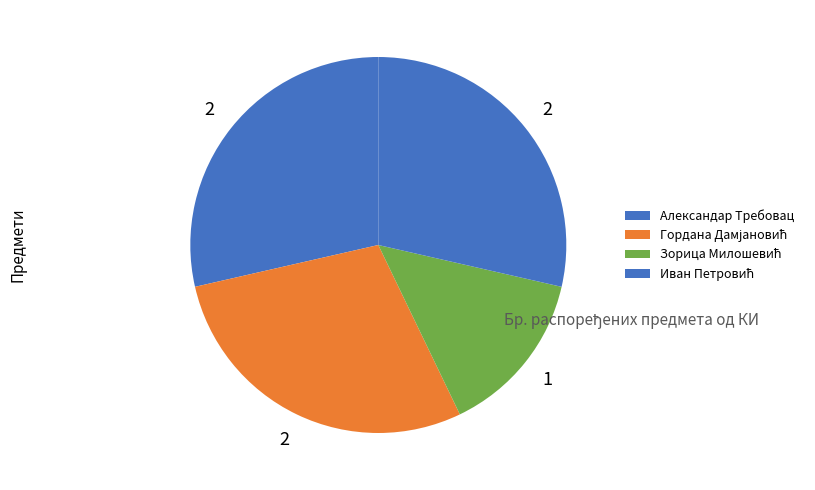

Count the number of slices in the pie.

4